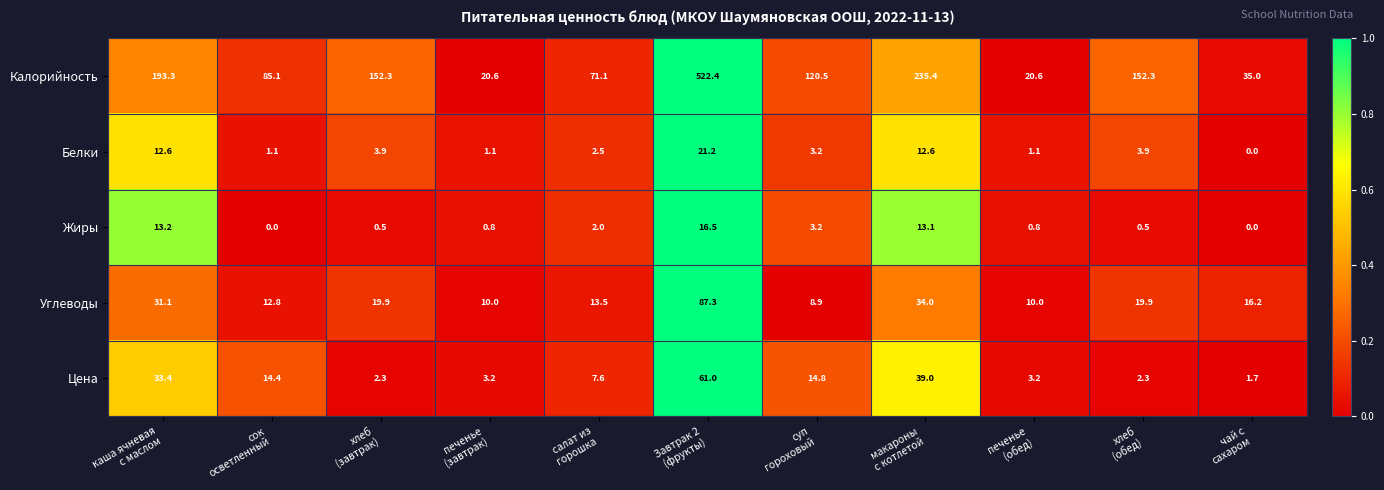

What is the average value of the Калорийность series?

146.2